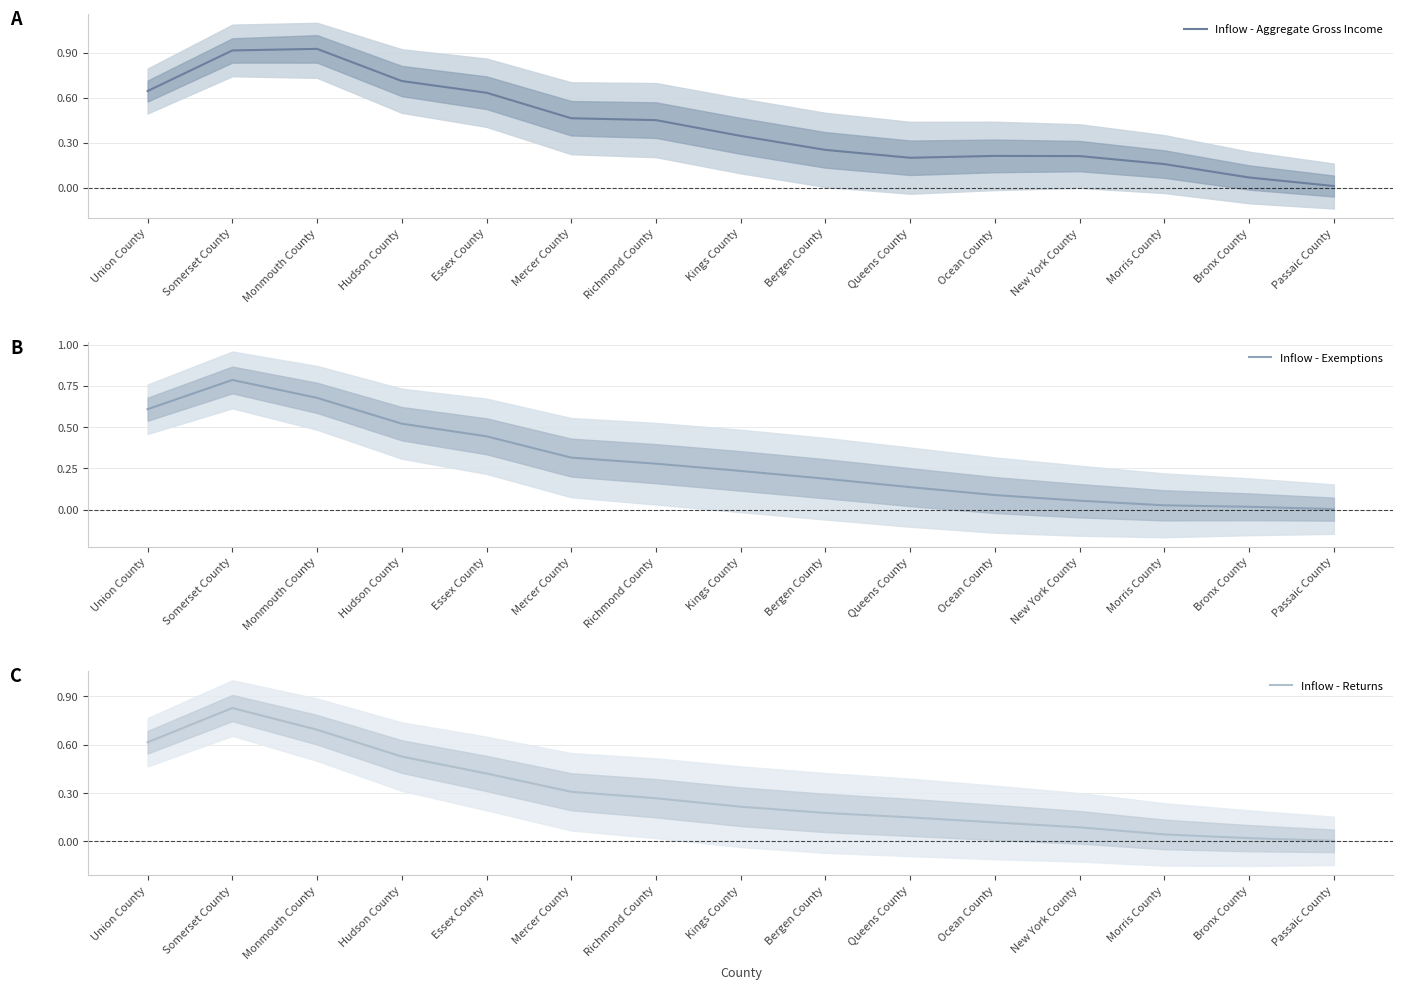

True or false: Inflow - Aggregate Gross Income has a value of 0.5 at Richmond County.

True